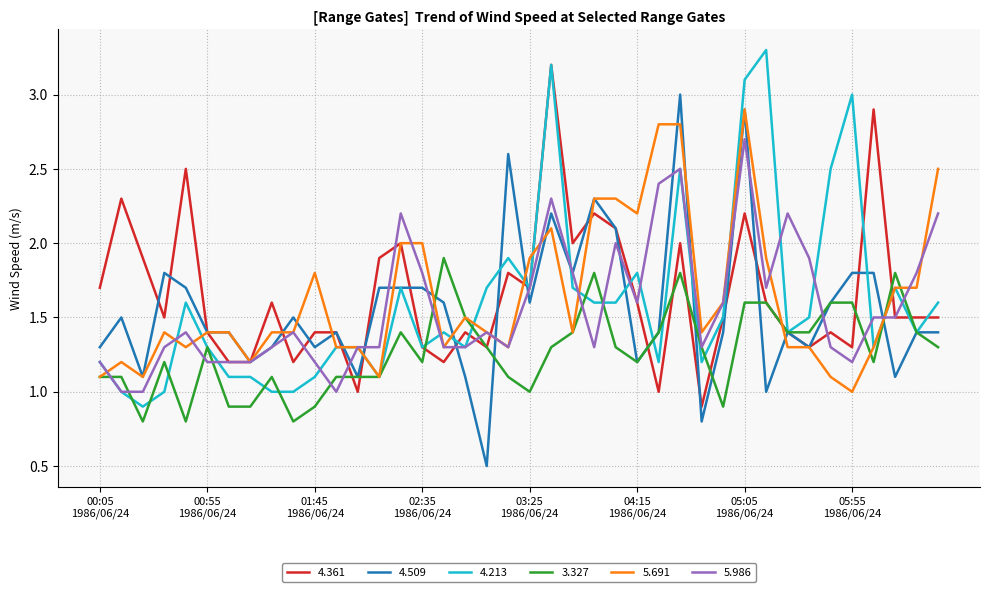

What is the smallest value displayed?

0.5